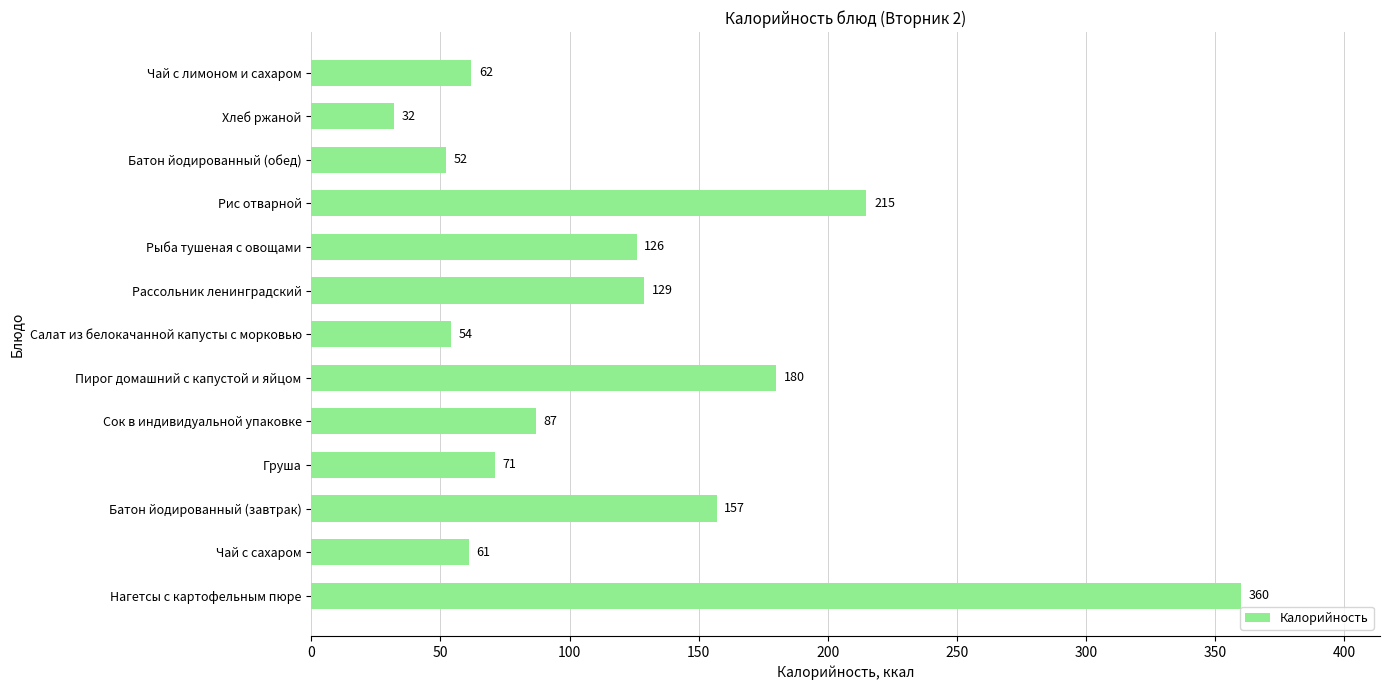

Is it true that the value at Рыба тушеная с овощами is 166?

False